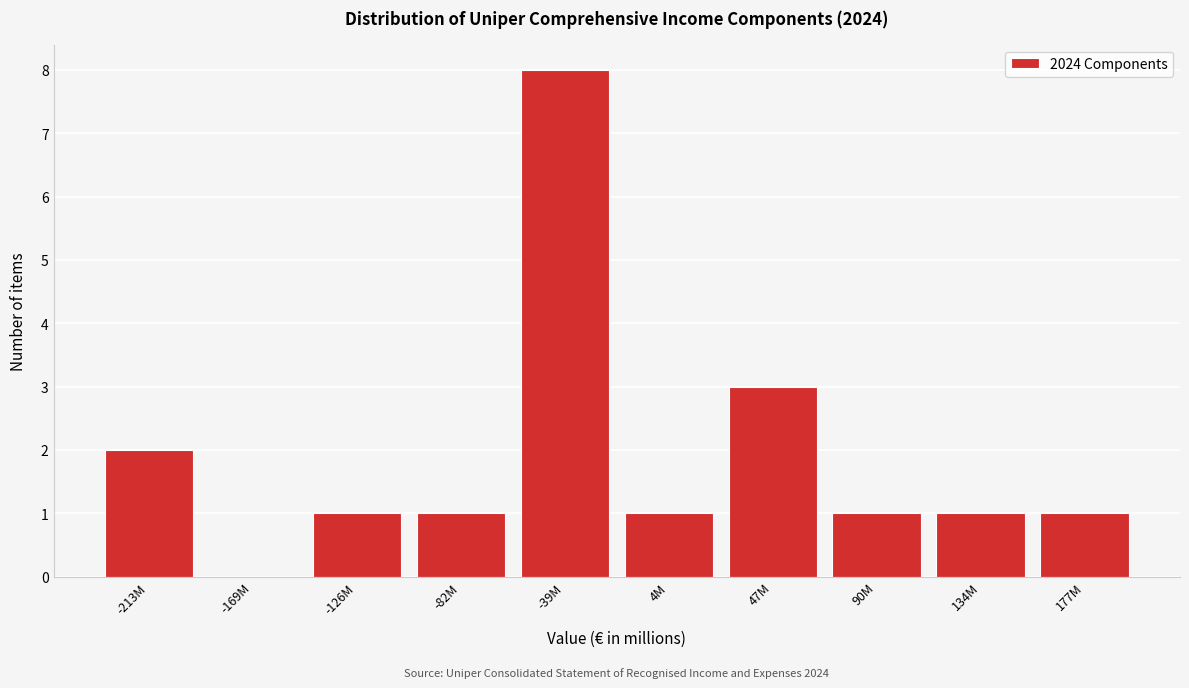

Reading left to right, what are all the values shown in this chart?

-213M=2	-169M=0	-126M=1	-82M=1	-39M=8	4M=1	47M=3	90M=1	134M=1	177M=1